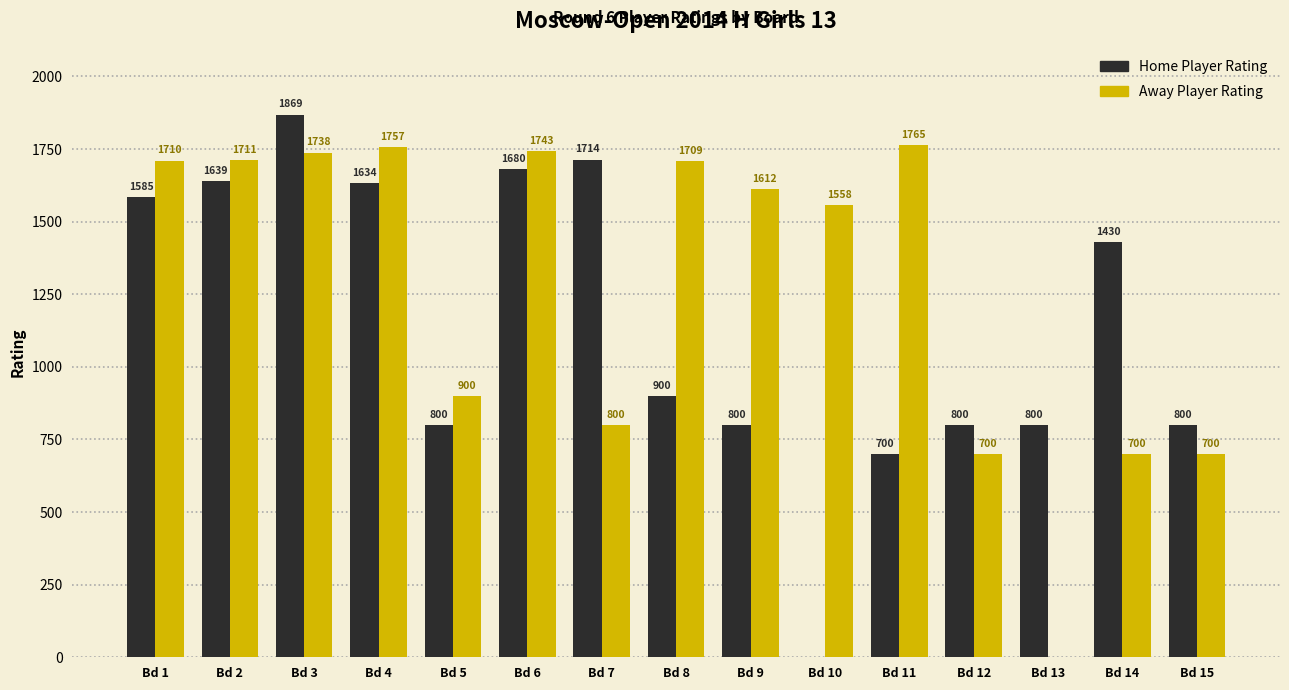

Reading right to left, extract all data points from this chart.

Home Player Rating: Bd 15=800	Bd 14=1430	Bd 13=800	Bd 12=800	Bd 11=700	Bd 10=0	Bd 9=800	Bd 8=900	Bd 7=1714	Bd 6=1680	Bd 5=800	Bd 4=1634	Bd 3=1869	Bd 2=1639	Bd 1=1585
Away Player Rating: Bd 15=700	Bd 14=700	Bd 13=0	Bd 12=700	Bd 11=1765	Bd 10=1558	Bd 9=1612	Bd 8=1709	Bd 7=800	Bd 6=1743	Bd 5=900	Bd 4=1757	Bd 3=1738	Bd 2=1711	Bd 1=1710